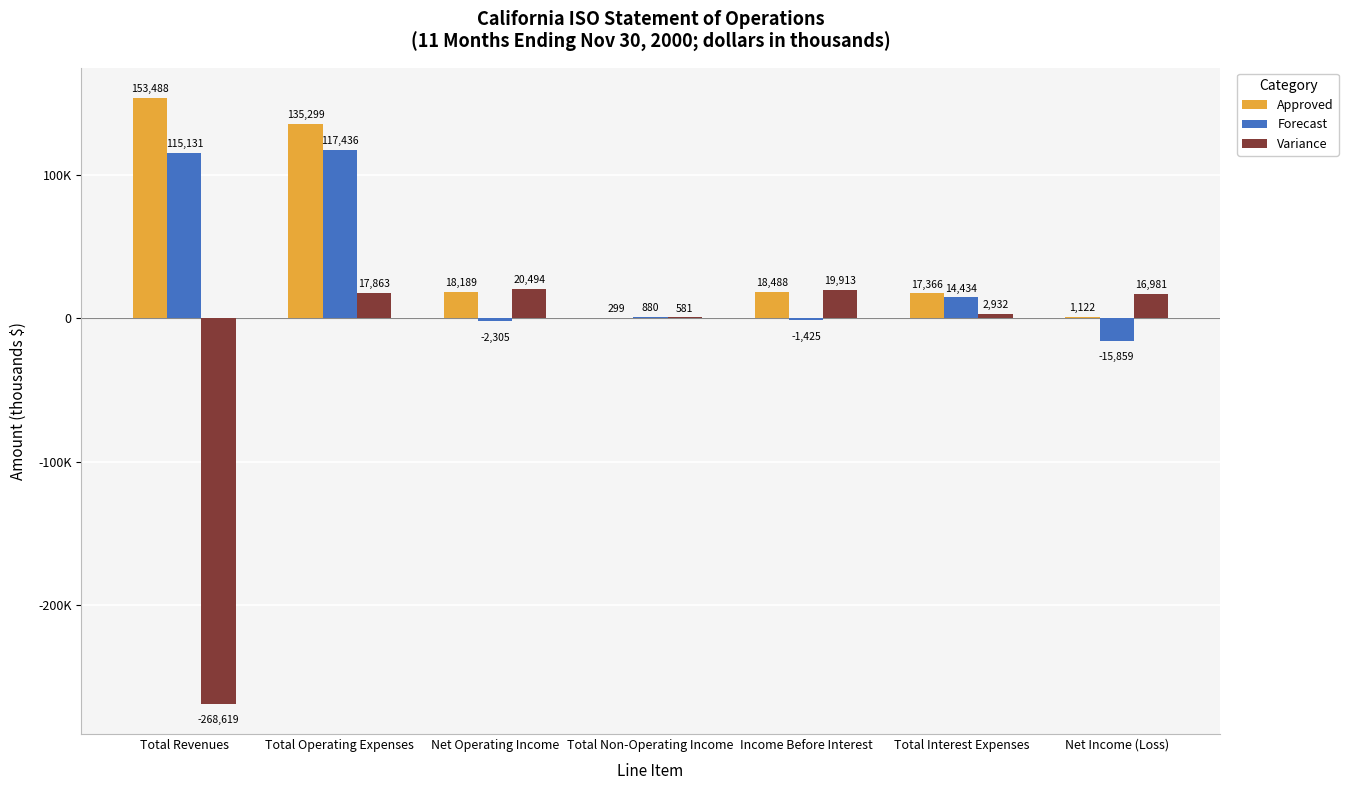

Reading left to right, transcribe all the data shown in this chart.

Approved: 153488	135299	18189	299	18488	17366	1122
Forecast: 115131	117436	-2305	880	-1425	14434	-15859
Variance: -268619	17863	20494	581	19913	2932	16981